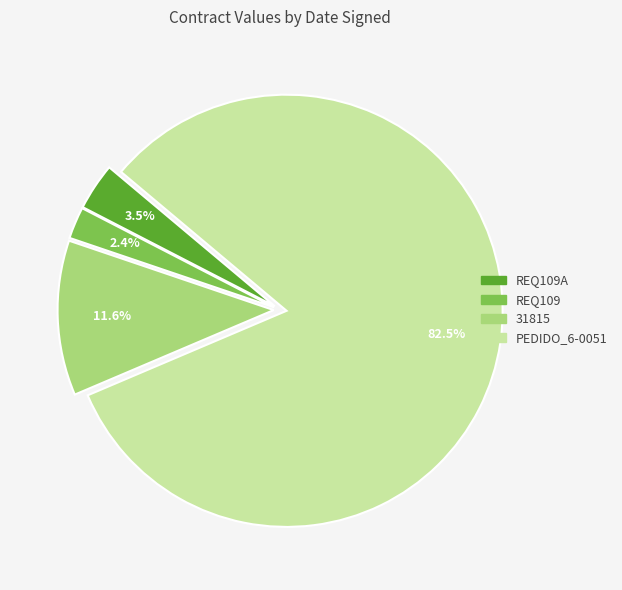

Is there any slice that represents more than half of the pie?

Yes